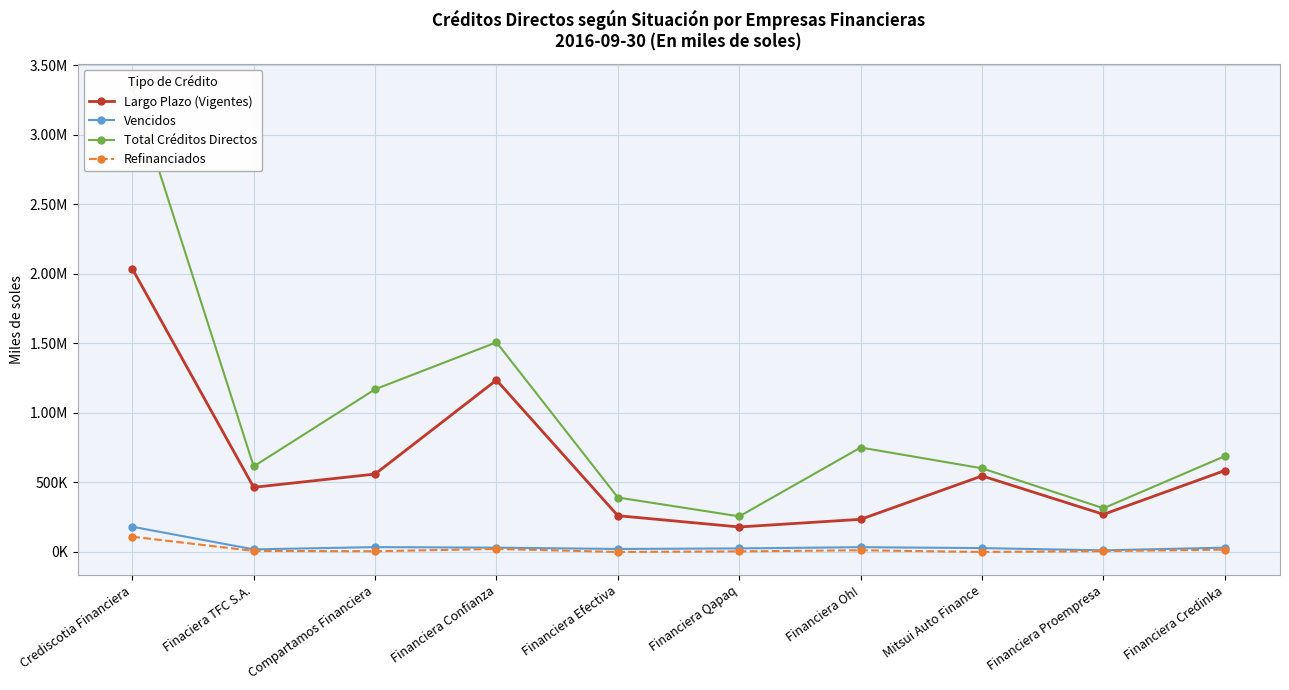

True or false: Refinanciados and Total Créditos Directos intersect in this chart.

False